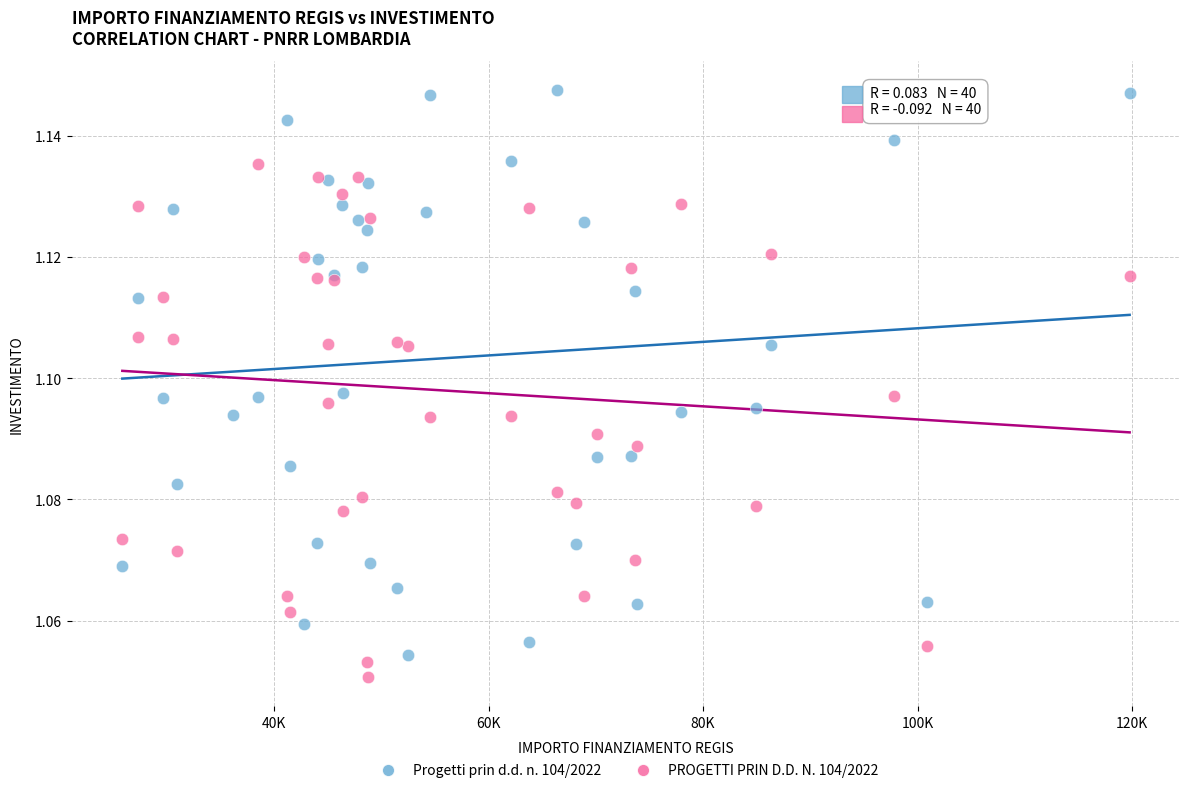

Which series contains the lowest Y value?

PROGETTI PRIN D.D. N. 104/2022